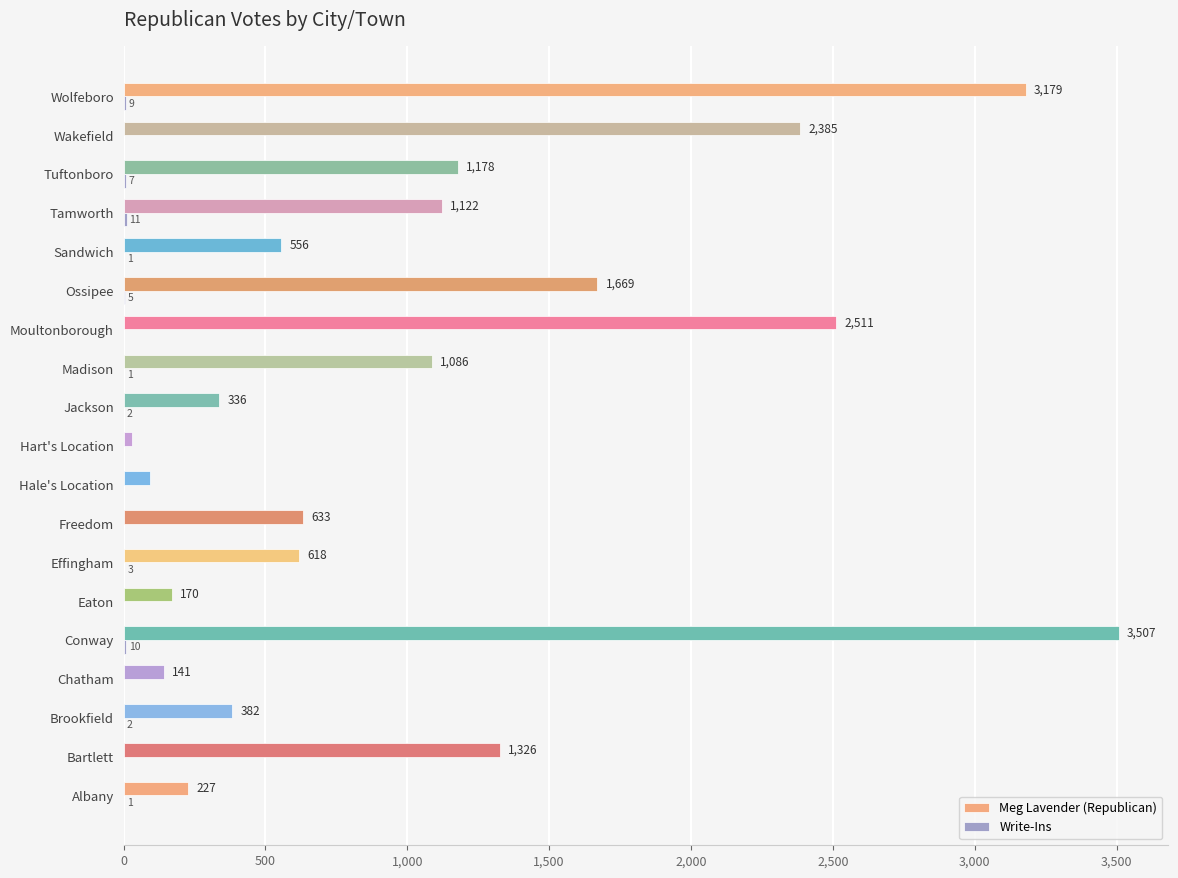

What is the maximum value for Meg Lavender (Republican)?

3507